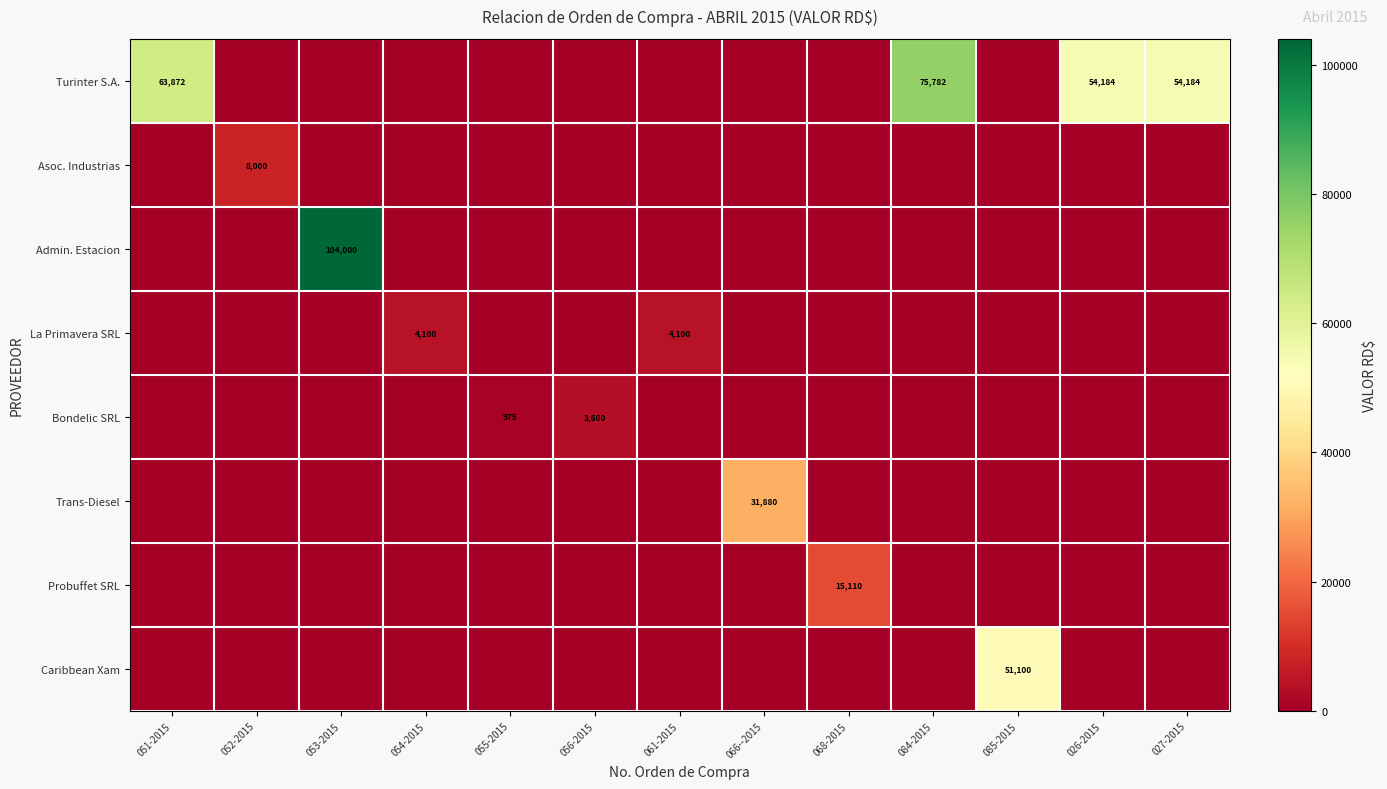

Which label corresponds to the smallest value in the chart?

052-2015